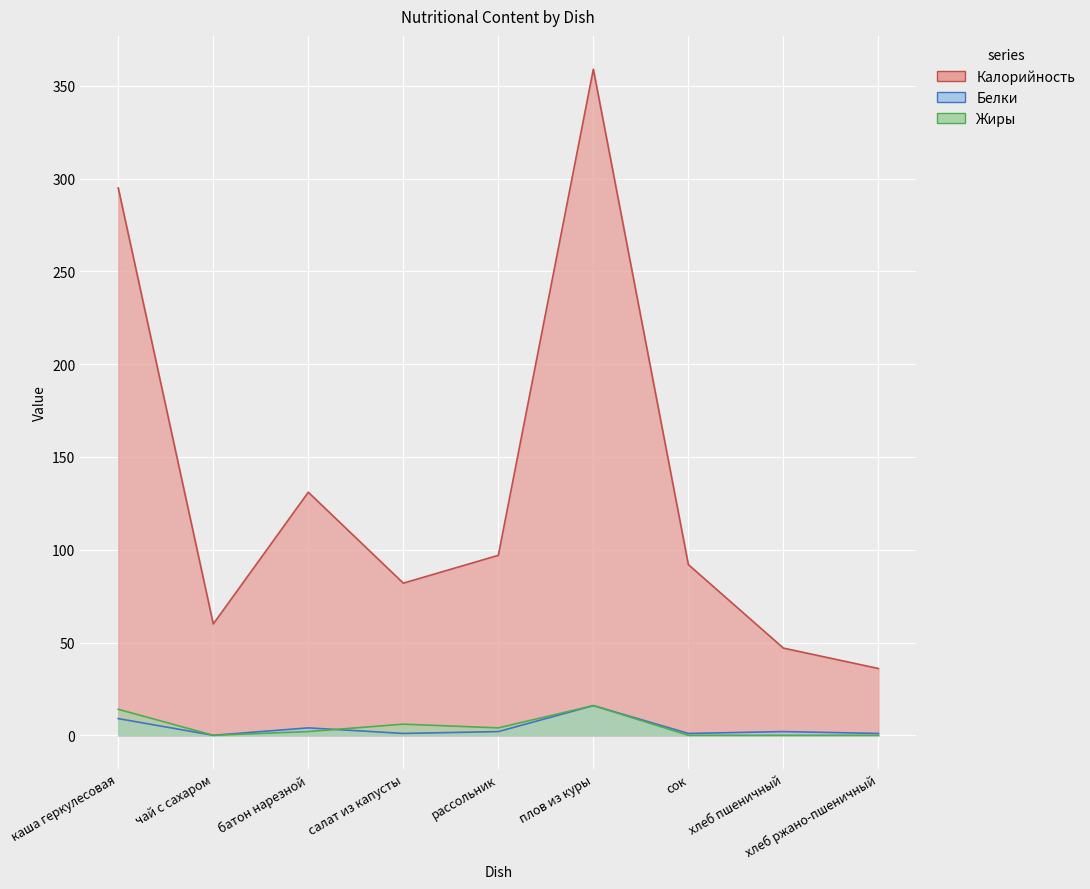

At which label is Белки closest to 8?

каша геркулесовая